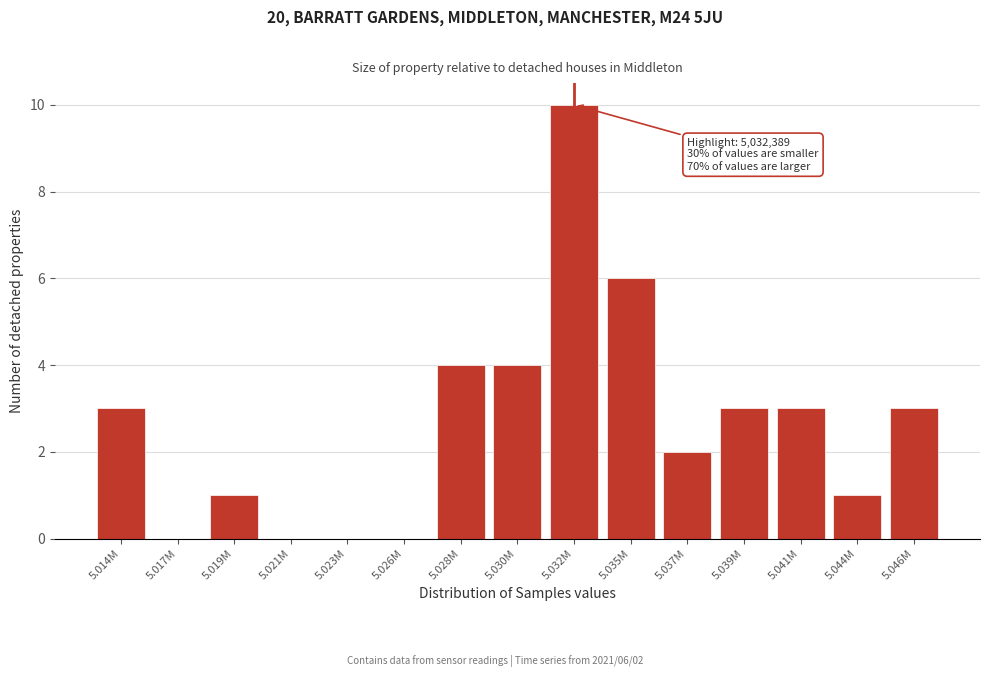

Reading left to right, list all the values displayed in this chart.

5.014M=3	5.017M=0	5.019M=1	5.021M=0	5.023M=0	5.026M=0	5.028M=4	5.030M=4	5.032M=10	5.035M=6	5.037M=2	5.039M=3	5.041M=3	5.044M=1	5.046M=3